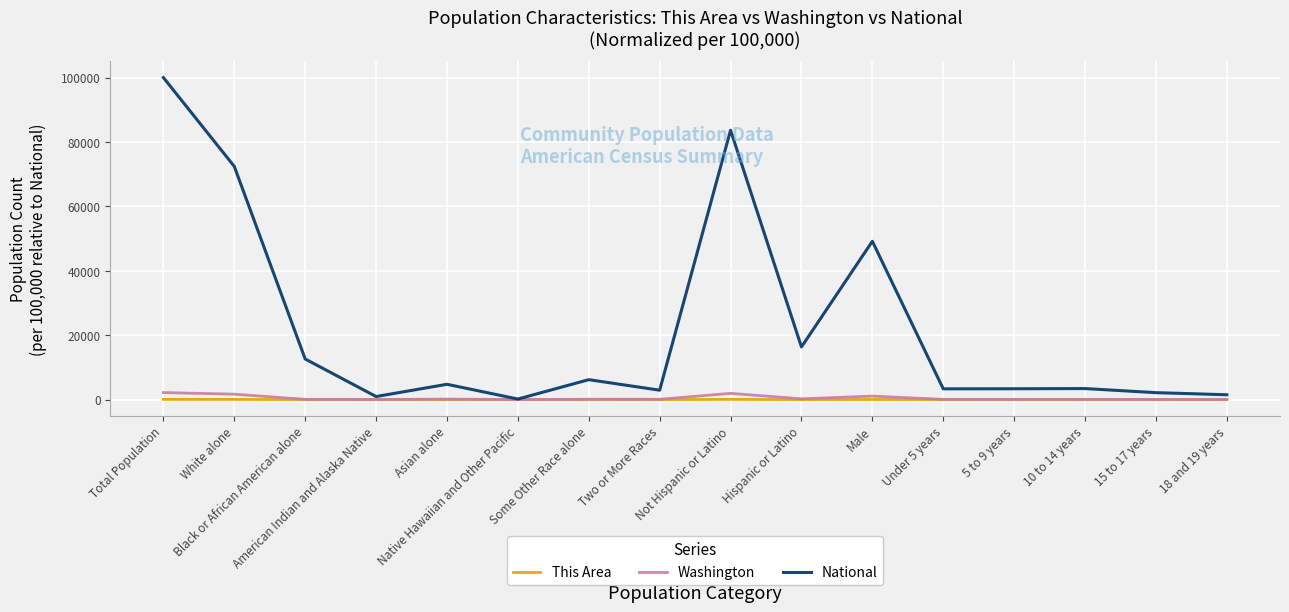

What is the greatest value displayed?

100000.0